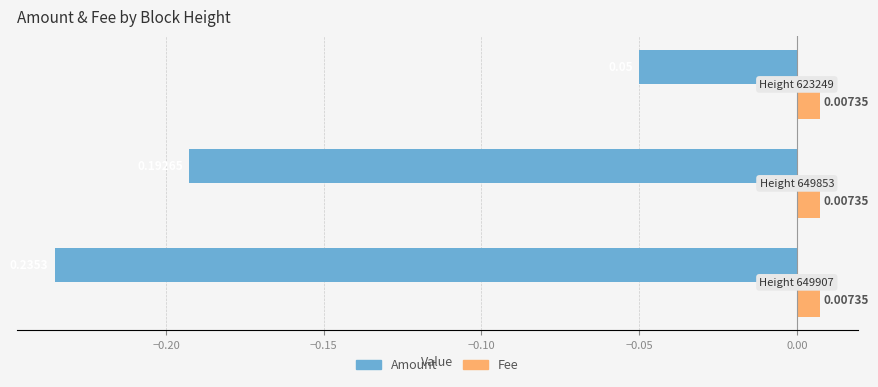

Which series has the widest spread of values?

Amount